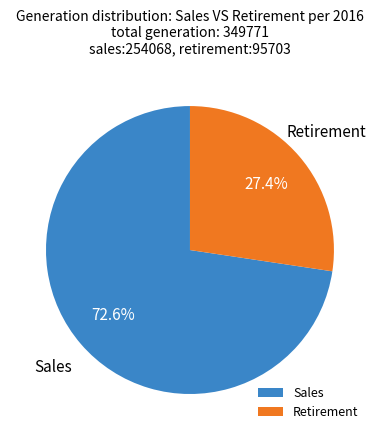

Approximately how many times larger is the value at Retirement compared to Sales?

0.4